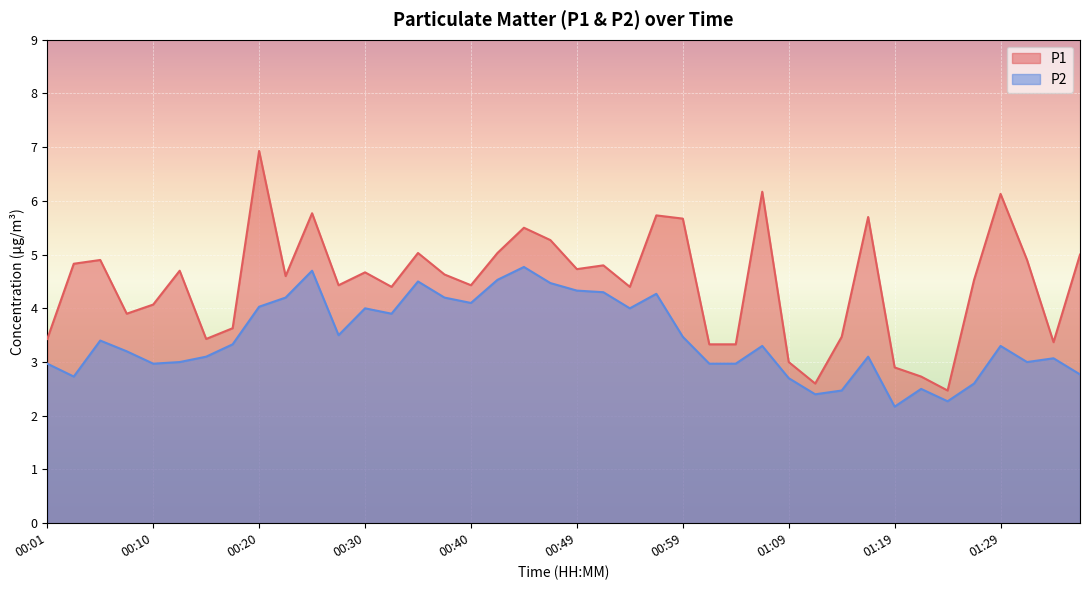

Which series has the largest range (max minus min)?

P1